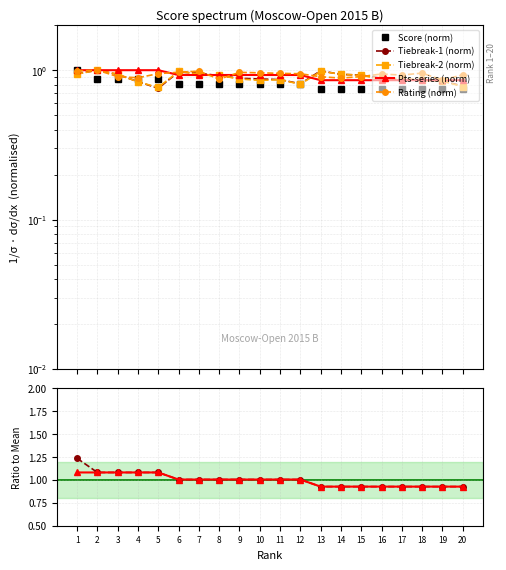

How many lines are shown in the chart?

5